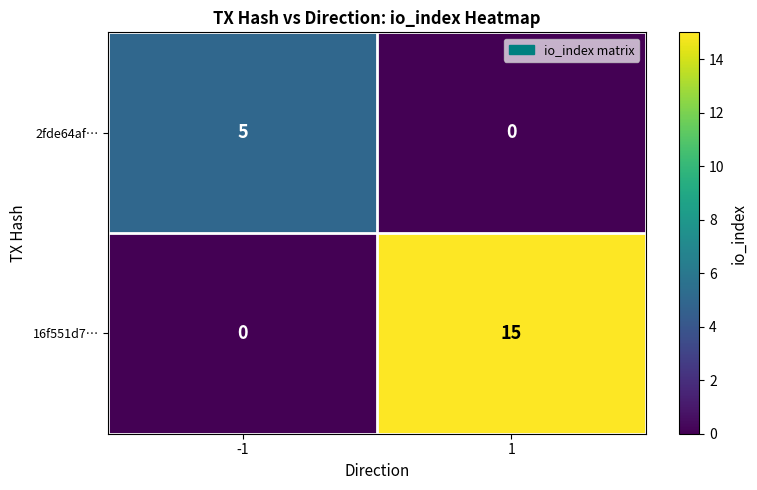

True or false: 2fde64af… has a value of 2 at 1.

False